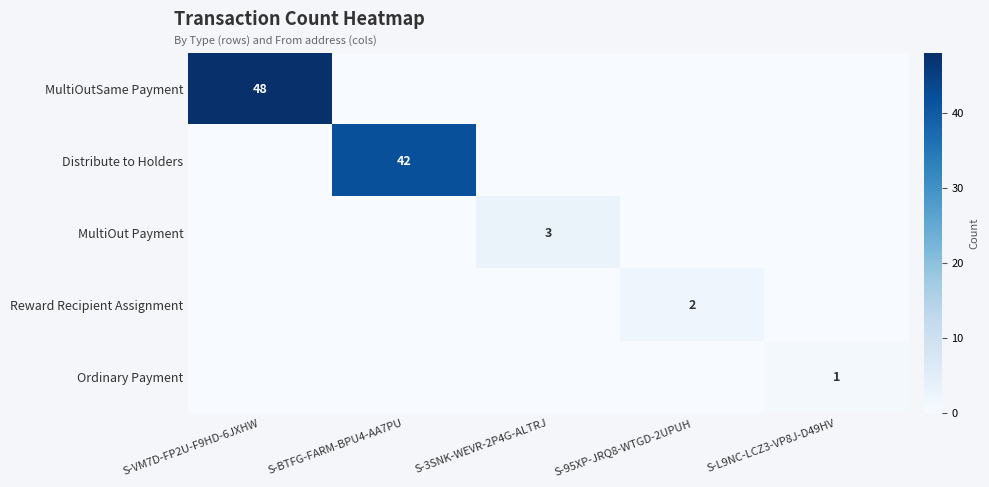

The MultiOut Payment series shows 2 at S-3SNK-WEVR-2P4G-ALTRJ. True or false?

False